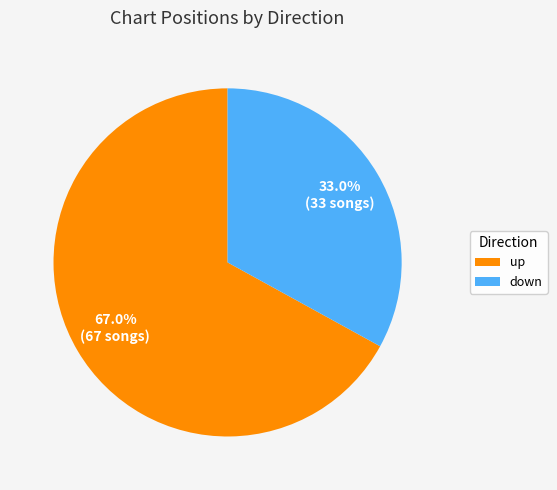

Rank the categories by value from highest to lowest.

up, down